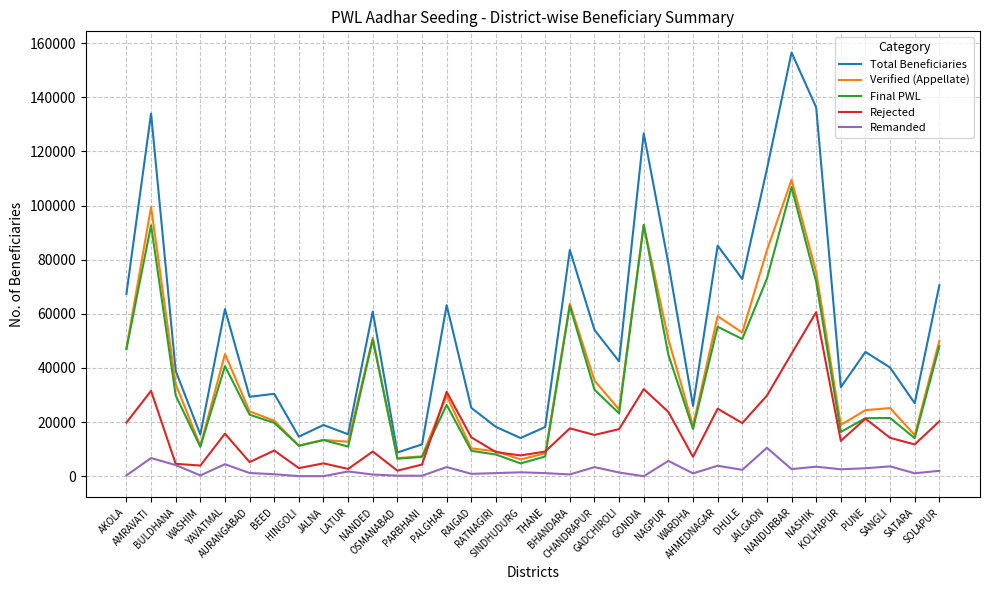

Is the value of Total Beneficiaries at JALNA greater than the value of Remanded at NANDURBAR?

Yes